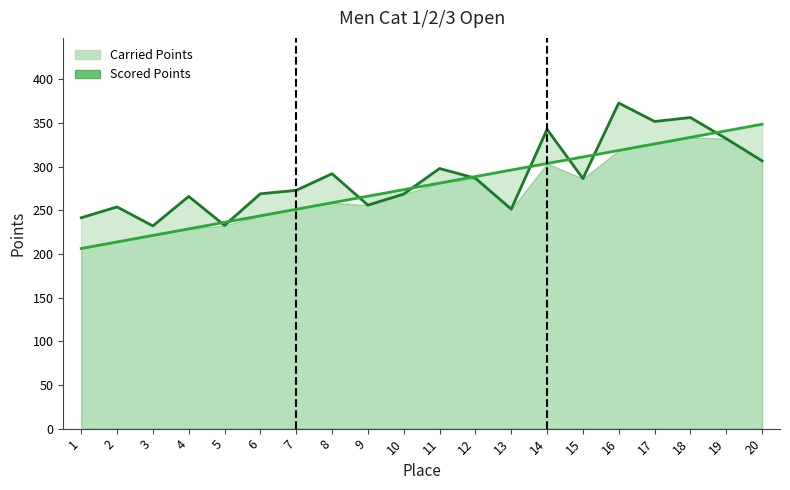

Where does the Scored Points line series first go above 281?

11